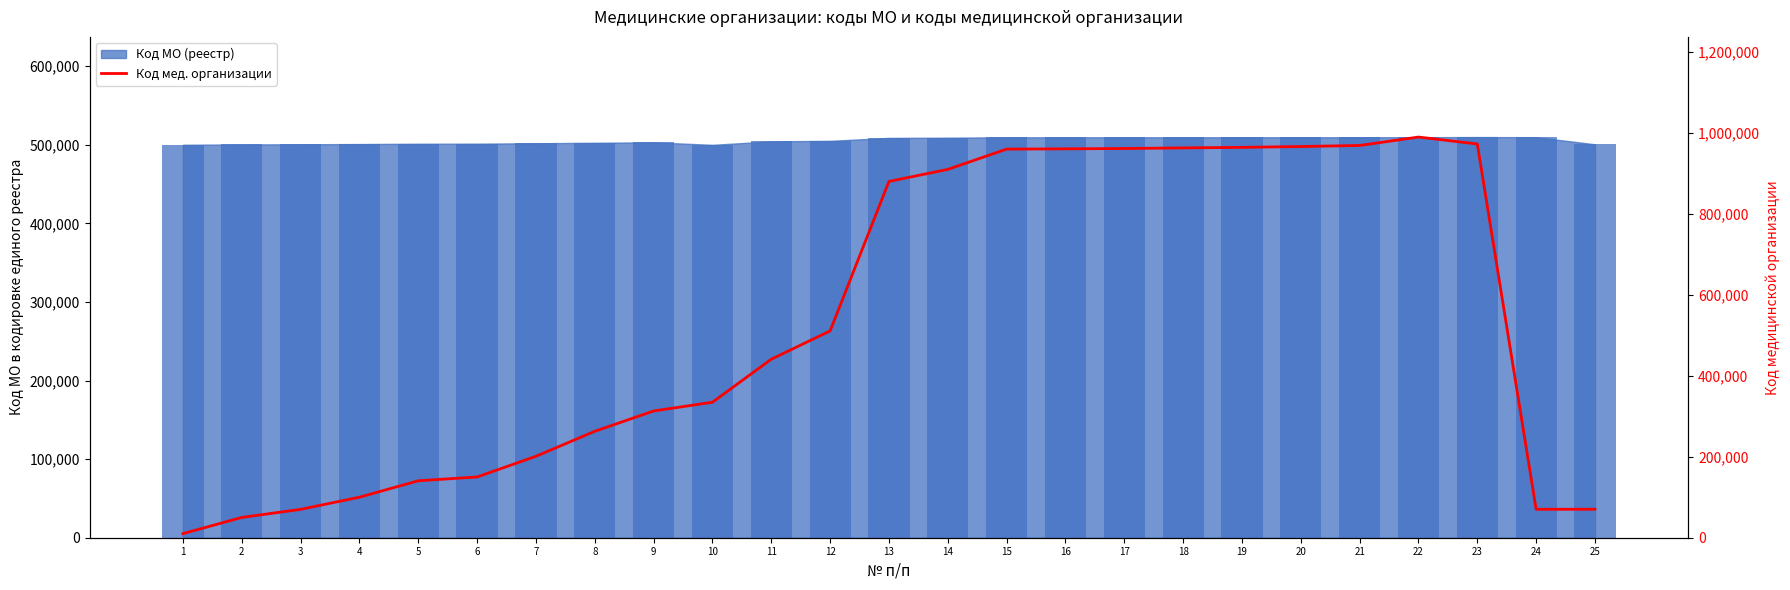

Are the bars grouped side by side (vs. stacked)?

No